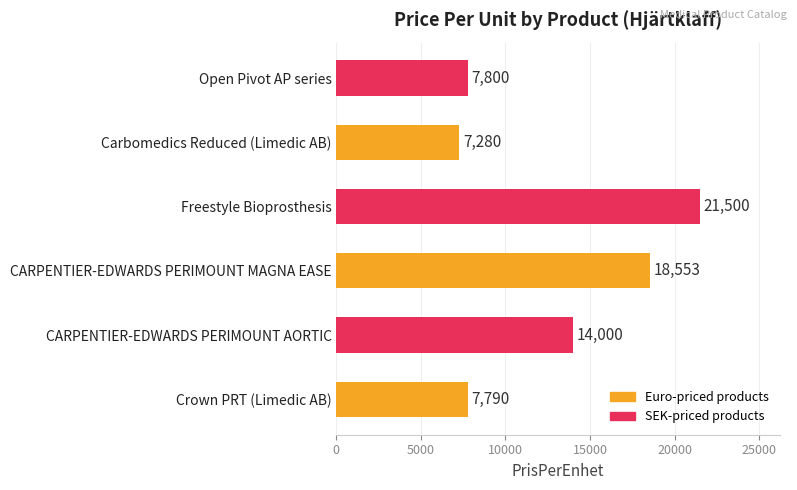

List the labels in order of value, smallest first.

Carbomedics Reduced (Limedic AB), Crown PRT (Limedic AB), Open Pivot AP series, CARPENTIER-EDWARDS PERIMOUNT AORTIC, CARPENTIER-EDWARDS PERIMOUNT MAGNA EASE, Freestyle Bioprosthesis